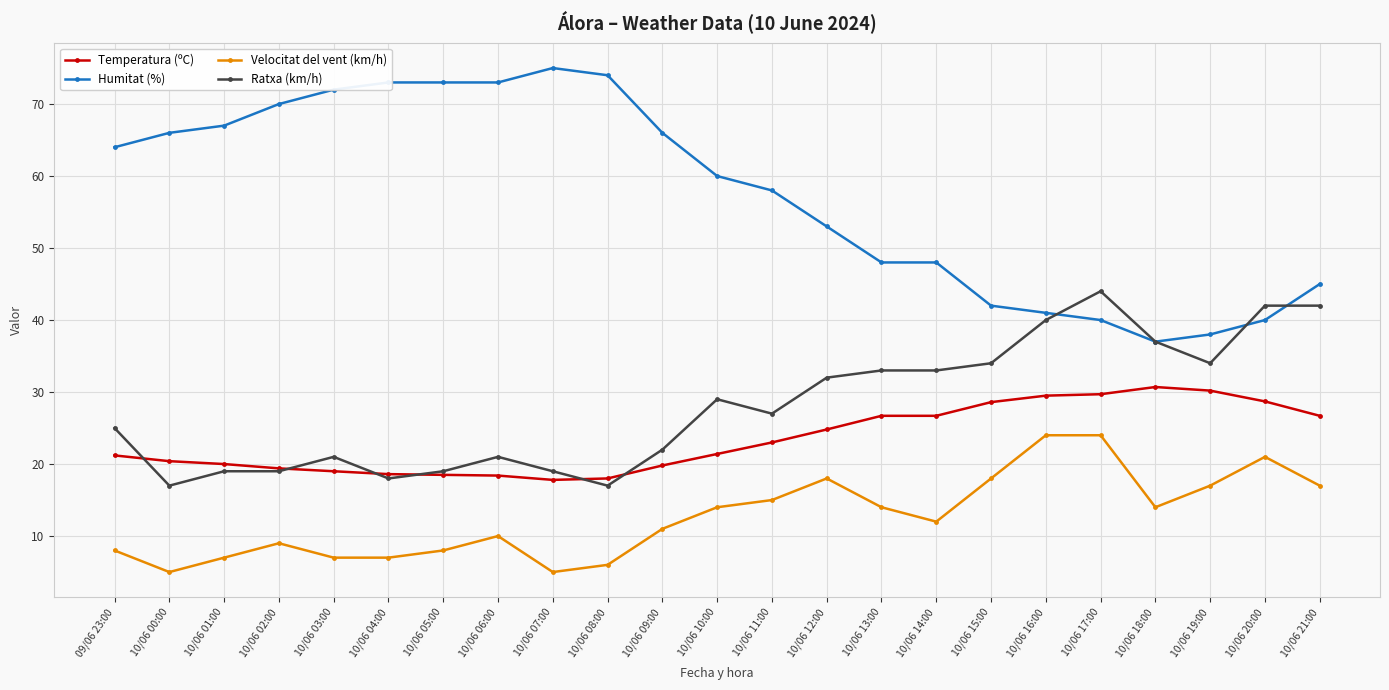

What is the difference between the second highest and second lowest values in the Velocitat del vent (km/h) series?

19.0